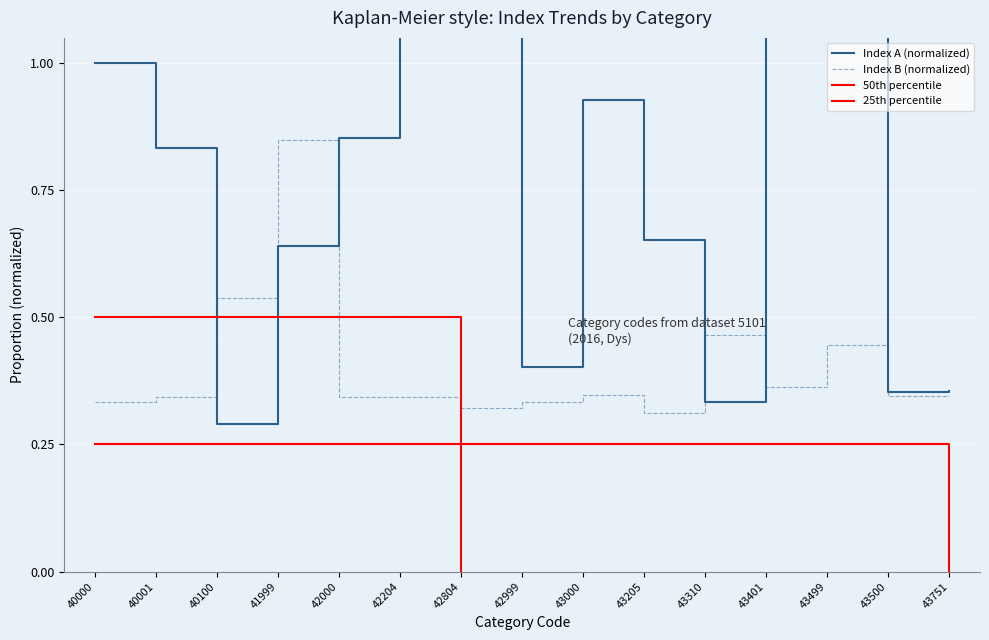

What is the total value across all series at 43401?

1.8